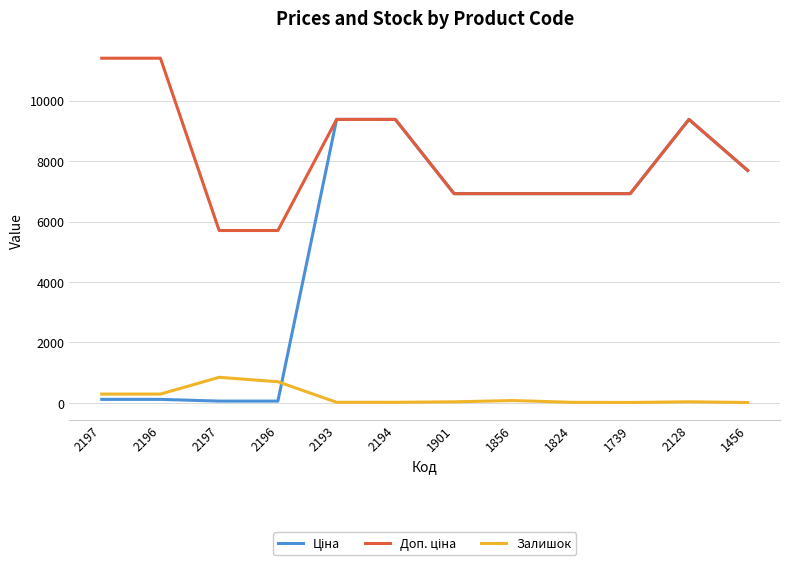

What is the sum of the Ціна values at 2194 and 2197?

9498.1